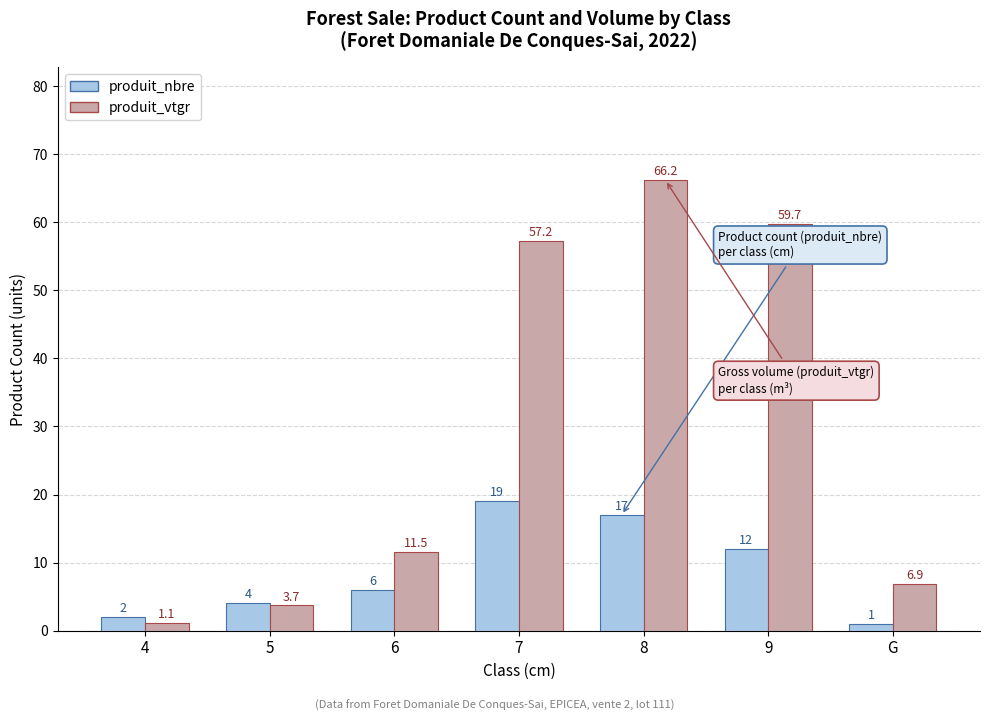

Rank the series by their average value, from highest to lowest.

produit_vtgr, produit_nbre